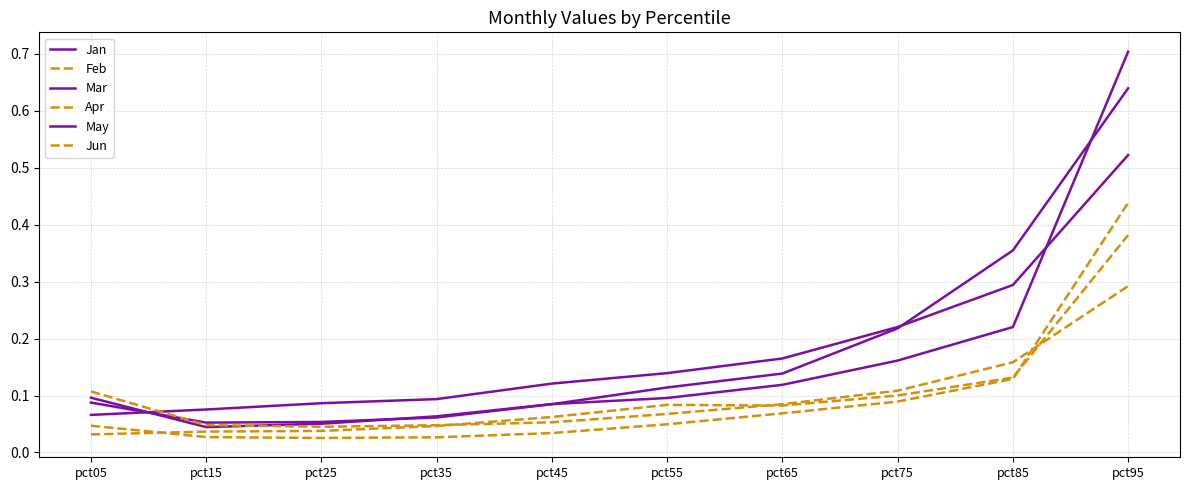

How many distinct data groups are displayed?

6